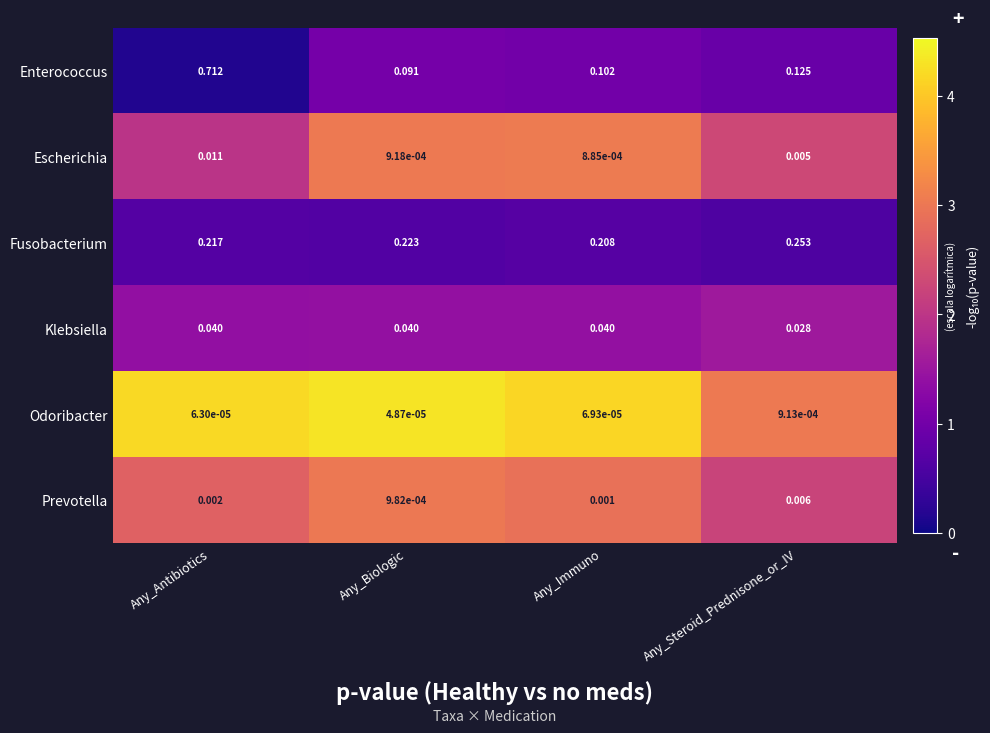

Is the value of Prevotella at Any_Antibiotics greater than the value of Enterococcus at Any_Immuno?

No